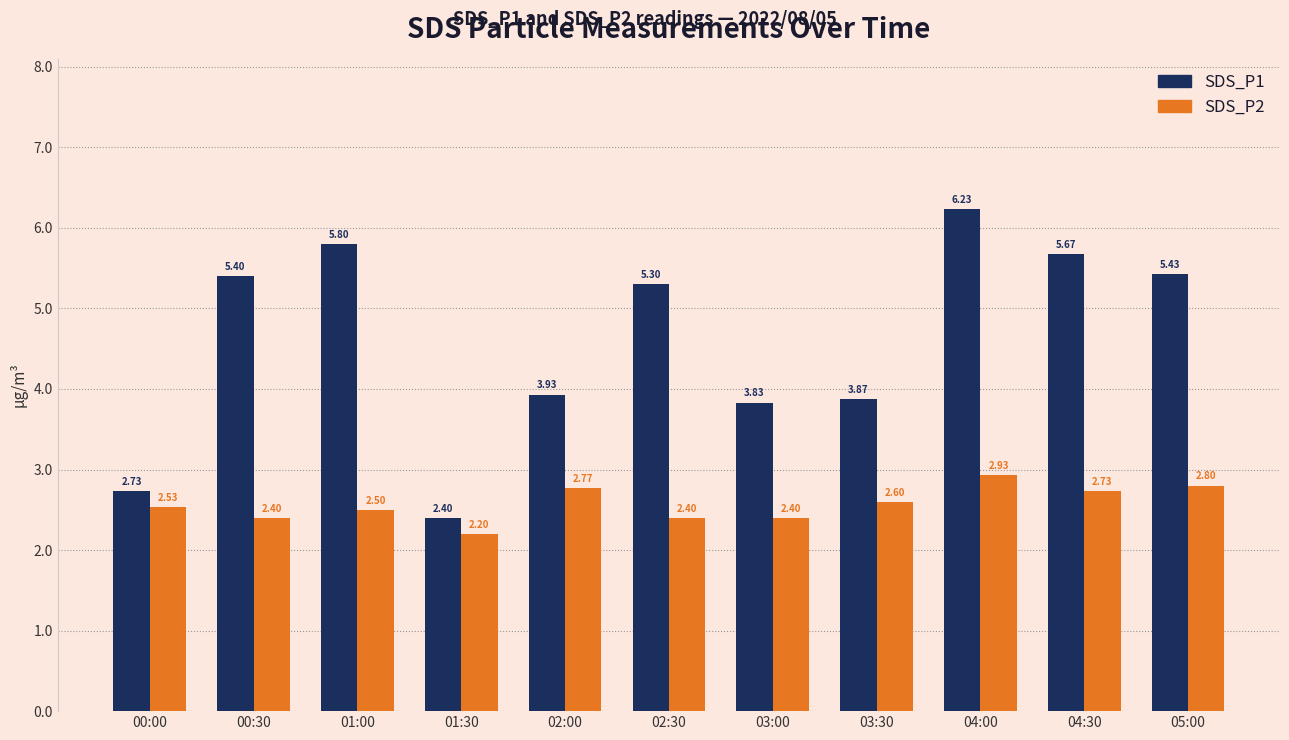

Which label corresponds to the smallest value in the chart?

01:30